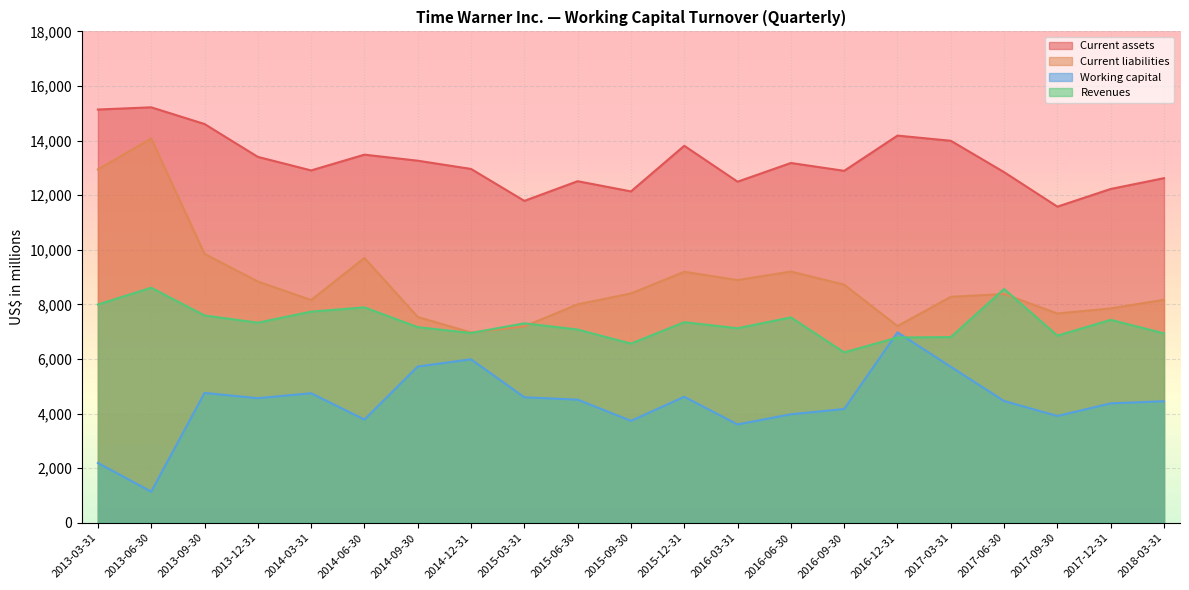

Read the Working capital value at 2017-03-31, to the nearest 10.

5720